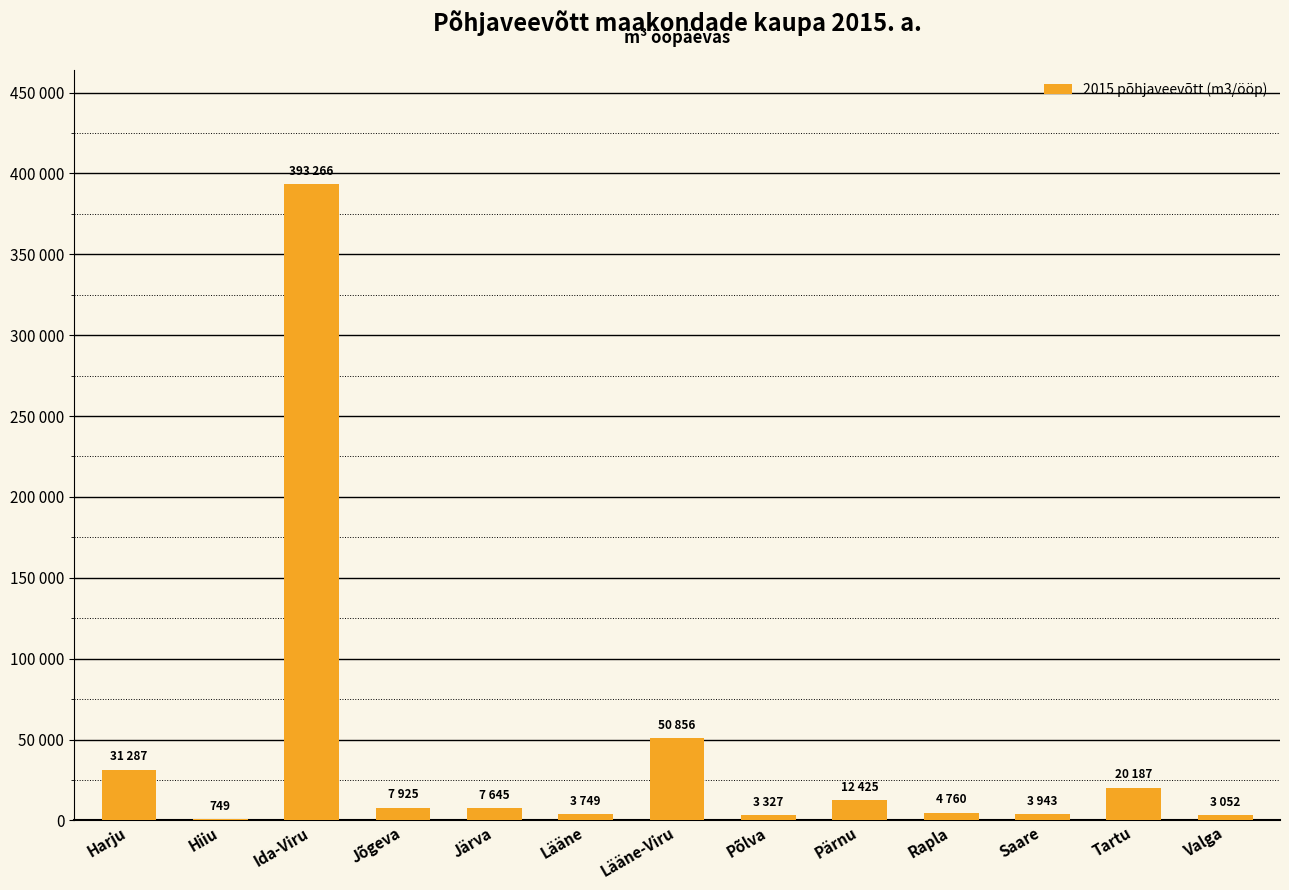

Are the bars grouped side by side (vs. stacked)?

No